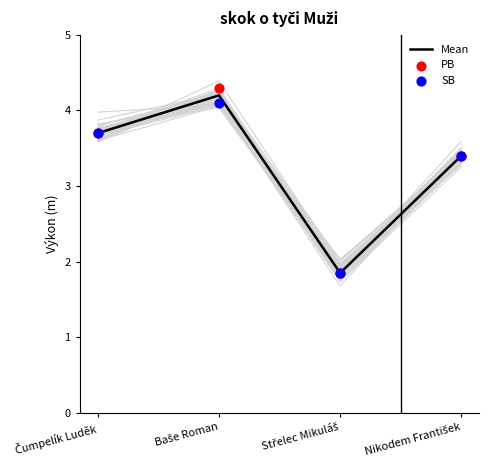

Which series has the largest Y range (max minus min)?

PB